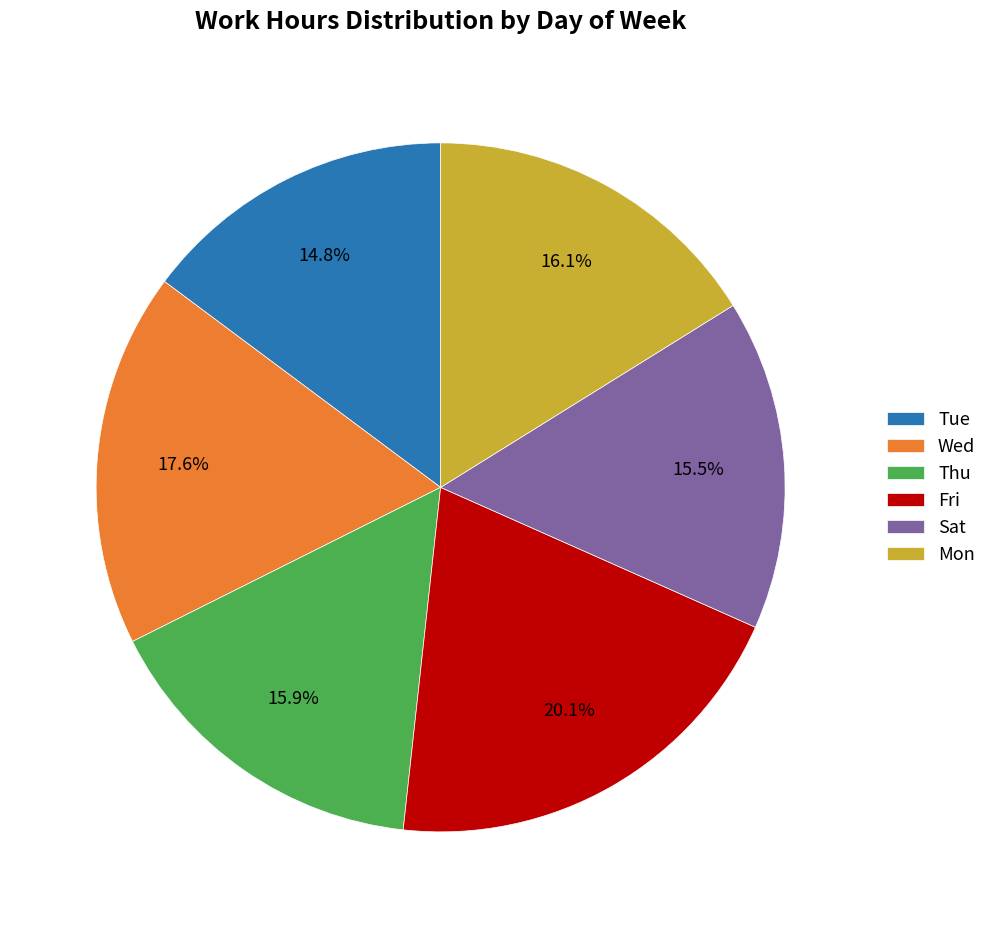

Count the number of slices in the pie.

6